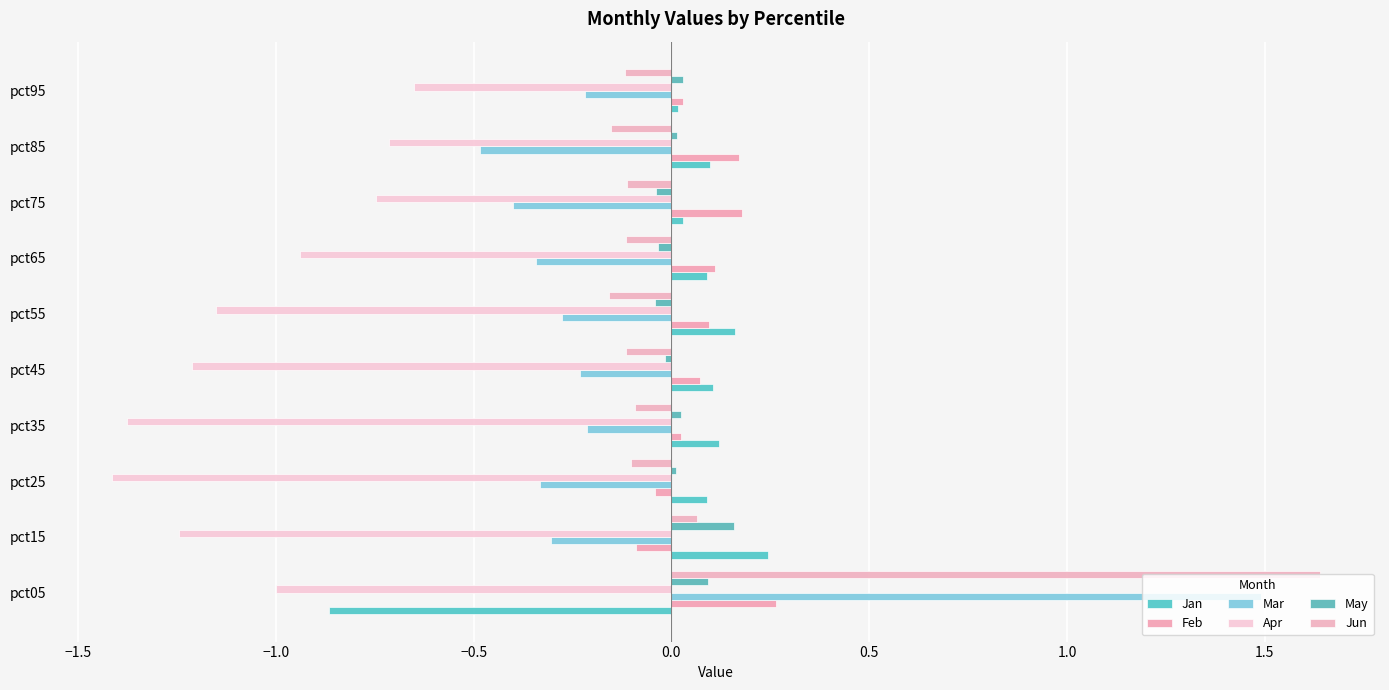

What is the value of the Jun bar at the 5th from the left?

-0.1